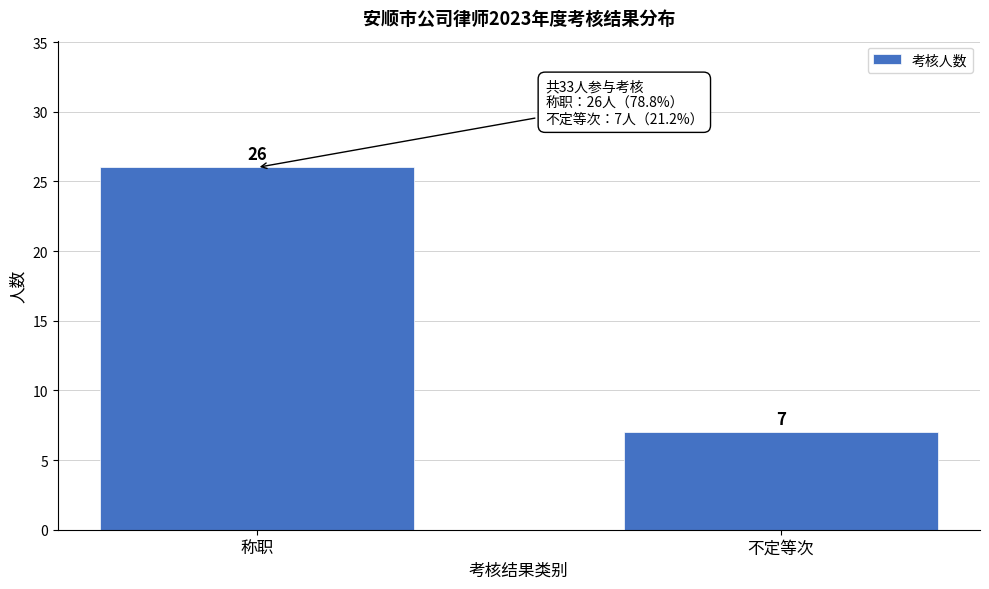

Reading left to right, list all the values displayed in this chart.

称职=26	不定等次=7